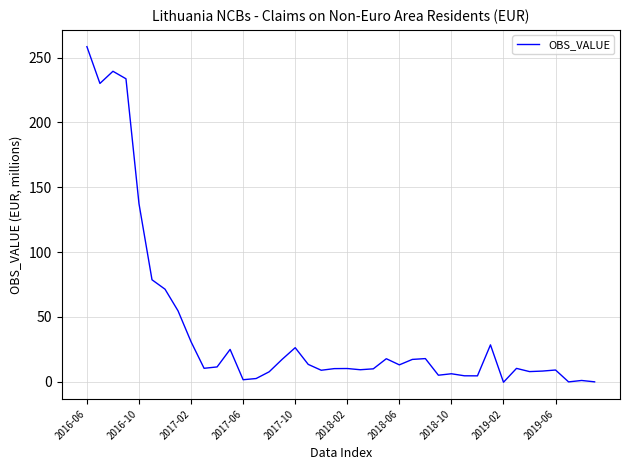

How many categories are shown in the chart?

40